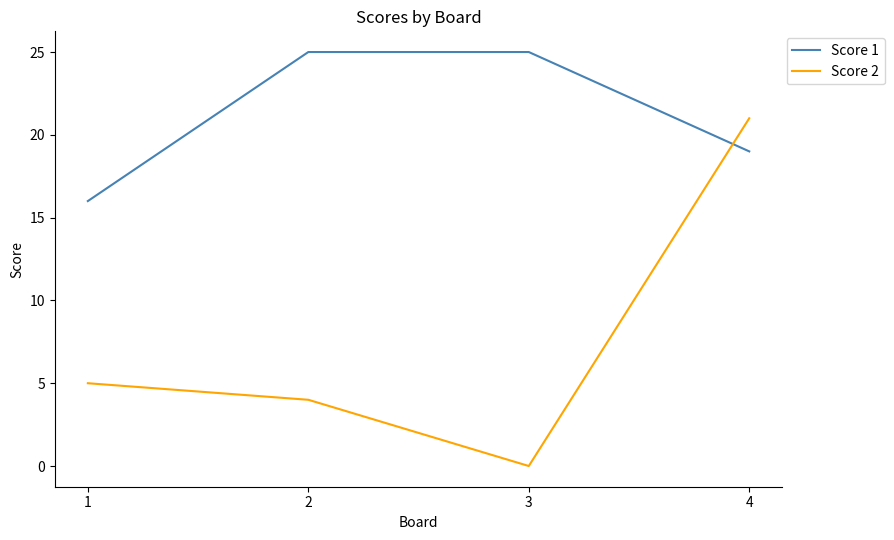

How many lines are shown in the chart?

2